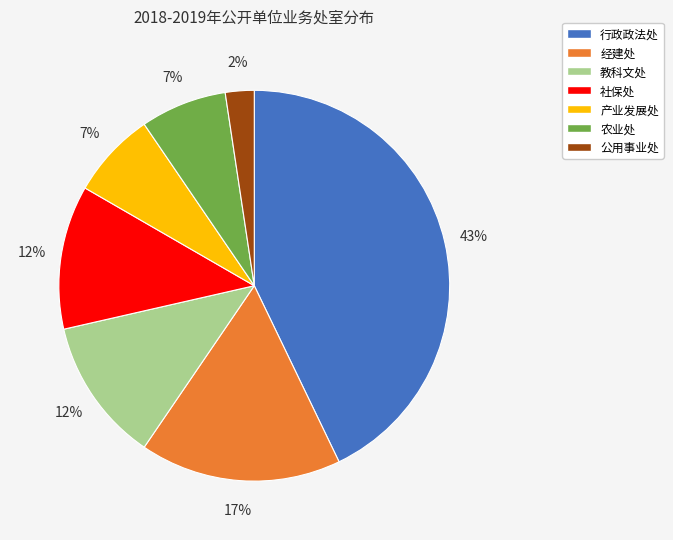

Does 社保处 represent more than half of the total?

No